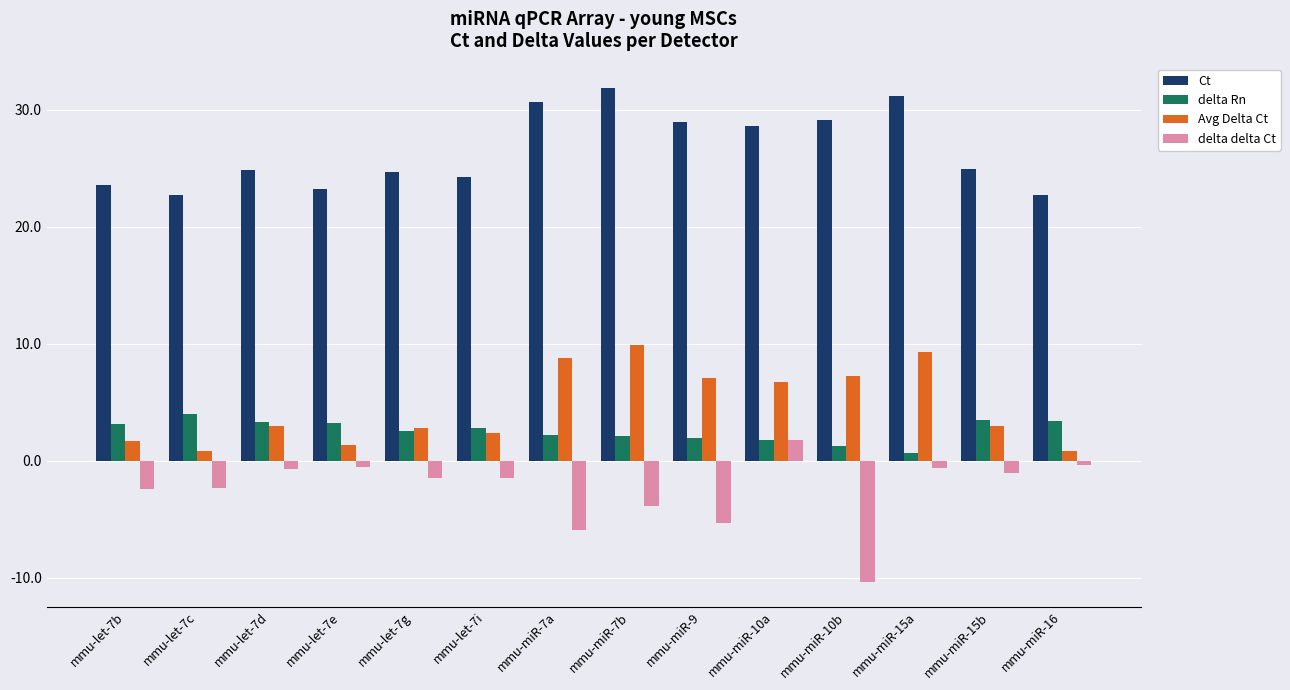

What is the difference between the highest and lowest values at mmu-miR-7b?

35.6